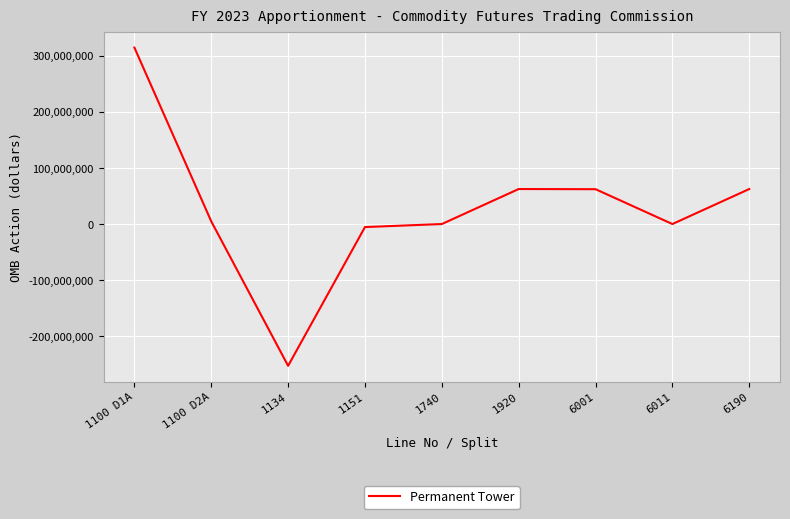

What is the maximum value shown in the chart?

314900000